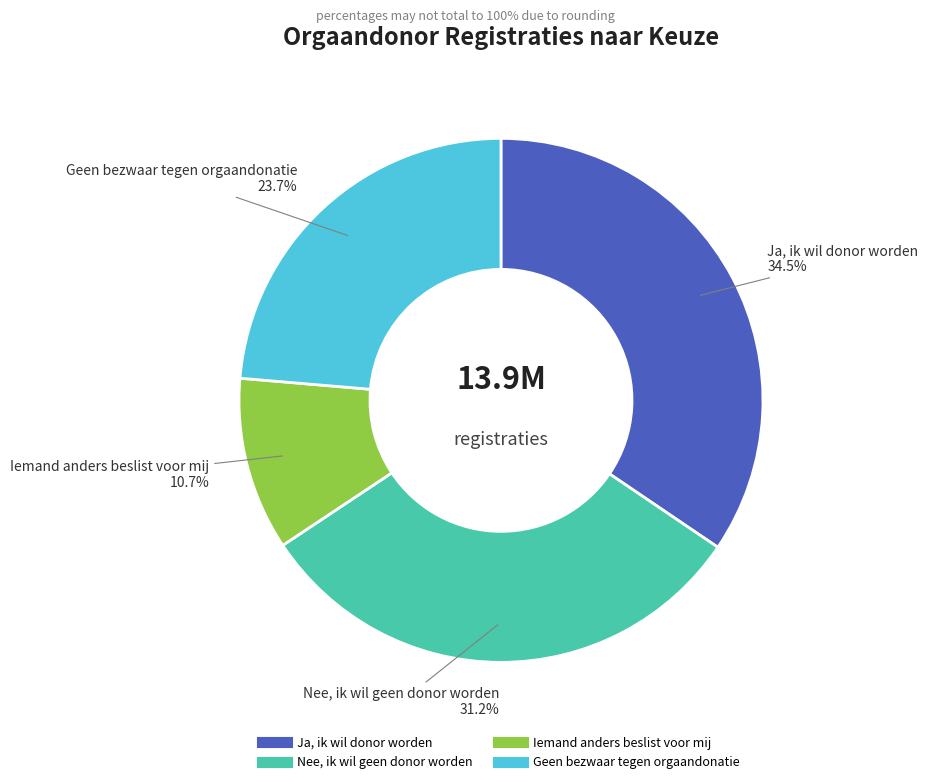

Approximately how many times larger is the value at Iemand anders beslist voor mij compared to Nee, ik wil geen donor worden?

0.3